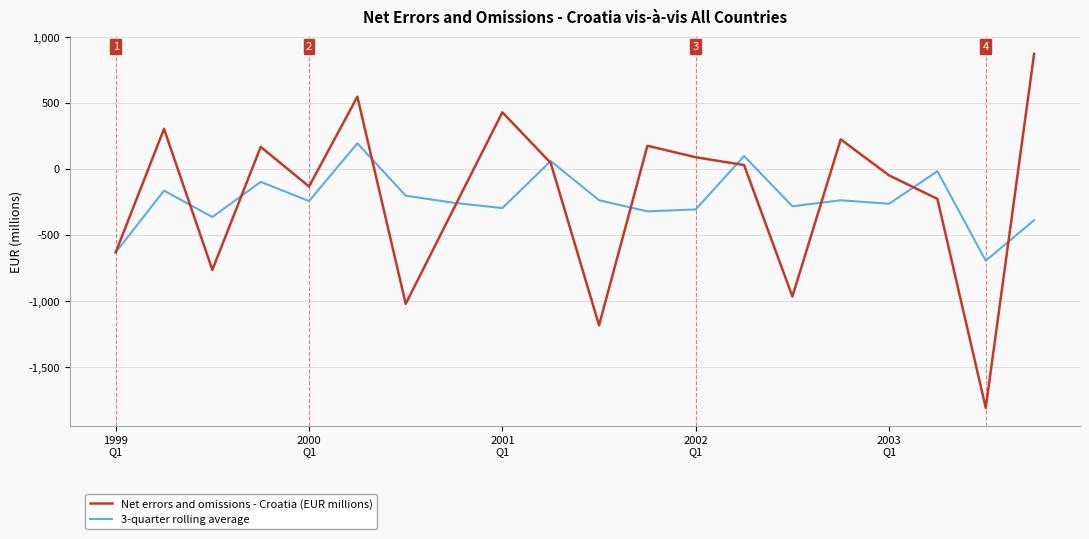

How many lines are shown in the chart?

2